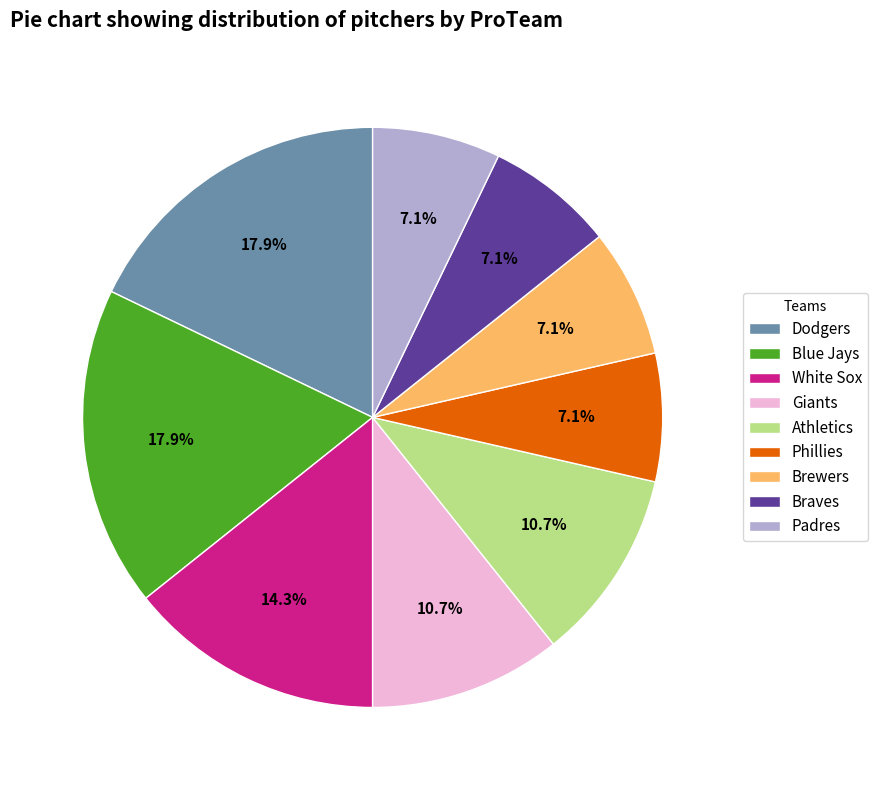

How many slices are in this pie chart?

9